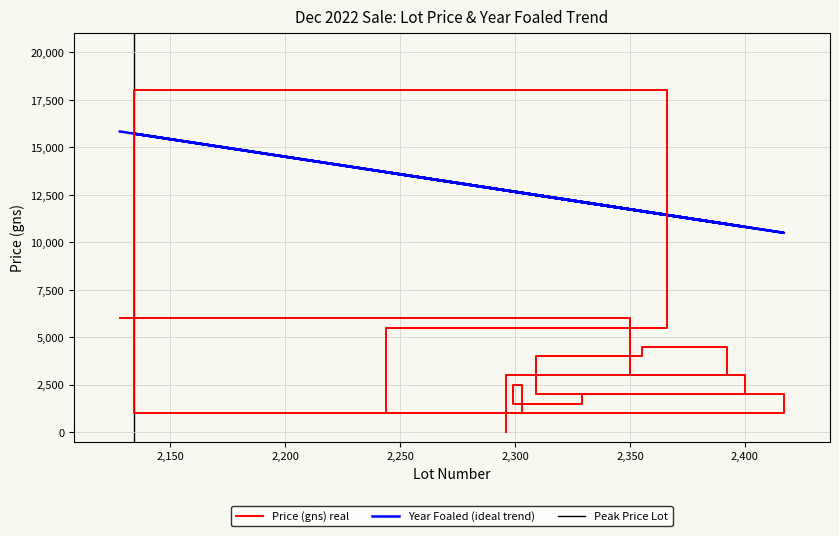

What is the average value?

3857